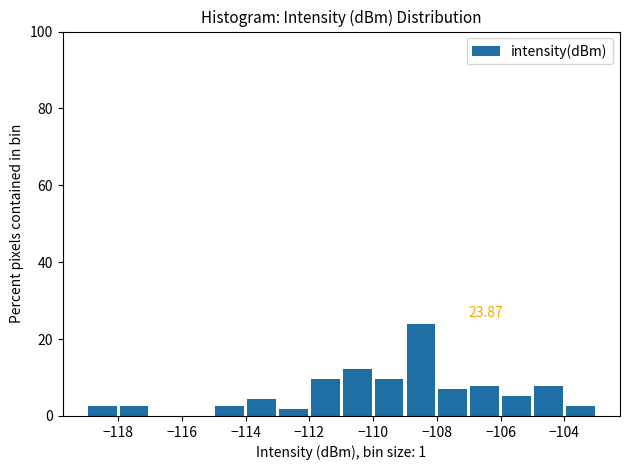

Over which range of the x-axis is the bar tallest?

-109 to -108